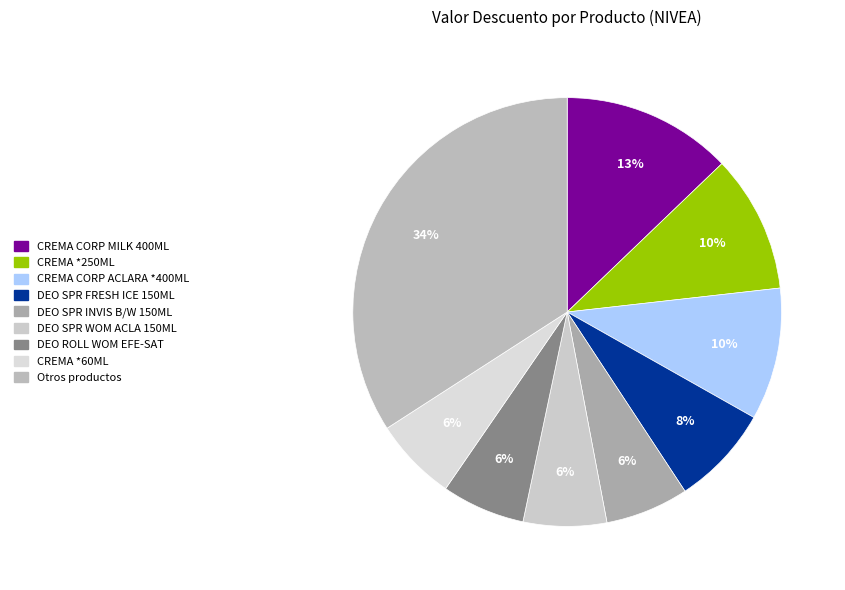

How many slices are in this pie chart?

9